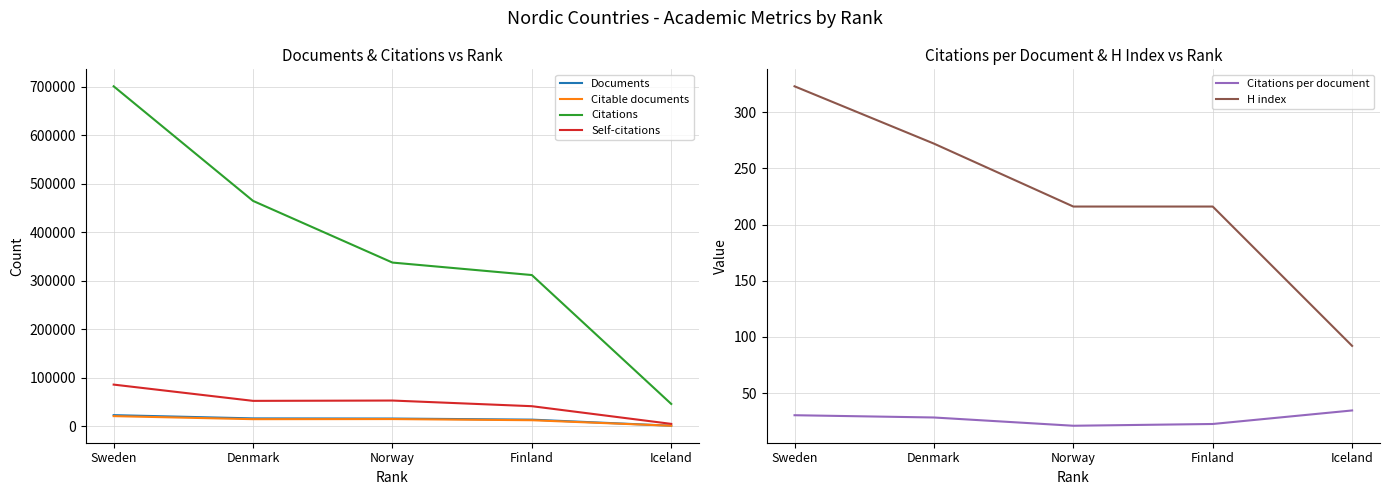

Is it true that Citations equals 337439.0 at Norway?

True